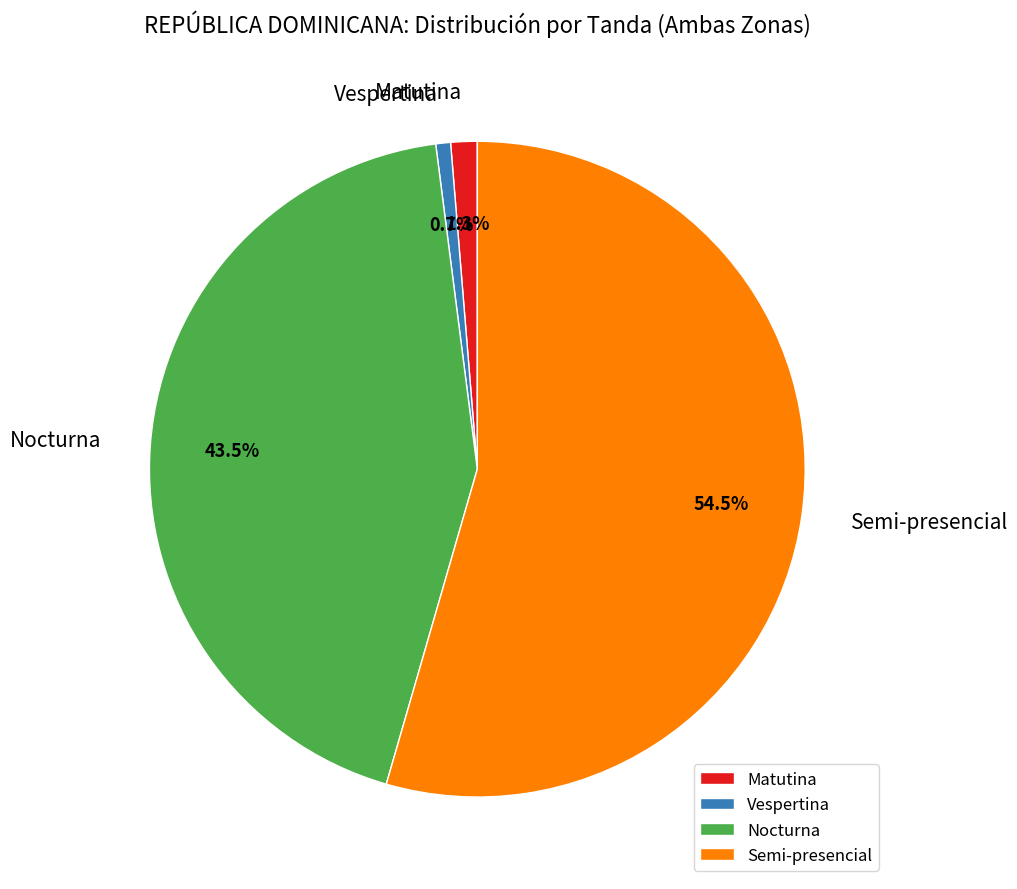

What portion of the pie excludes Semi-presencial?

45.5%